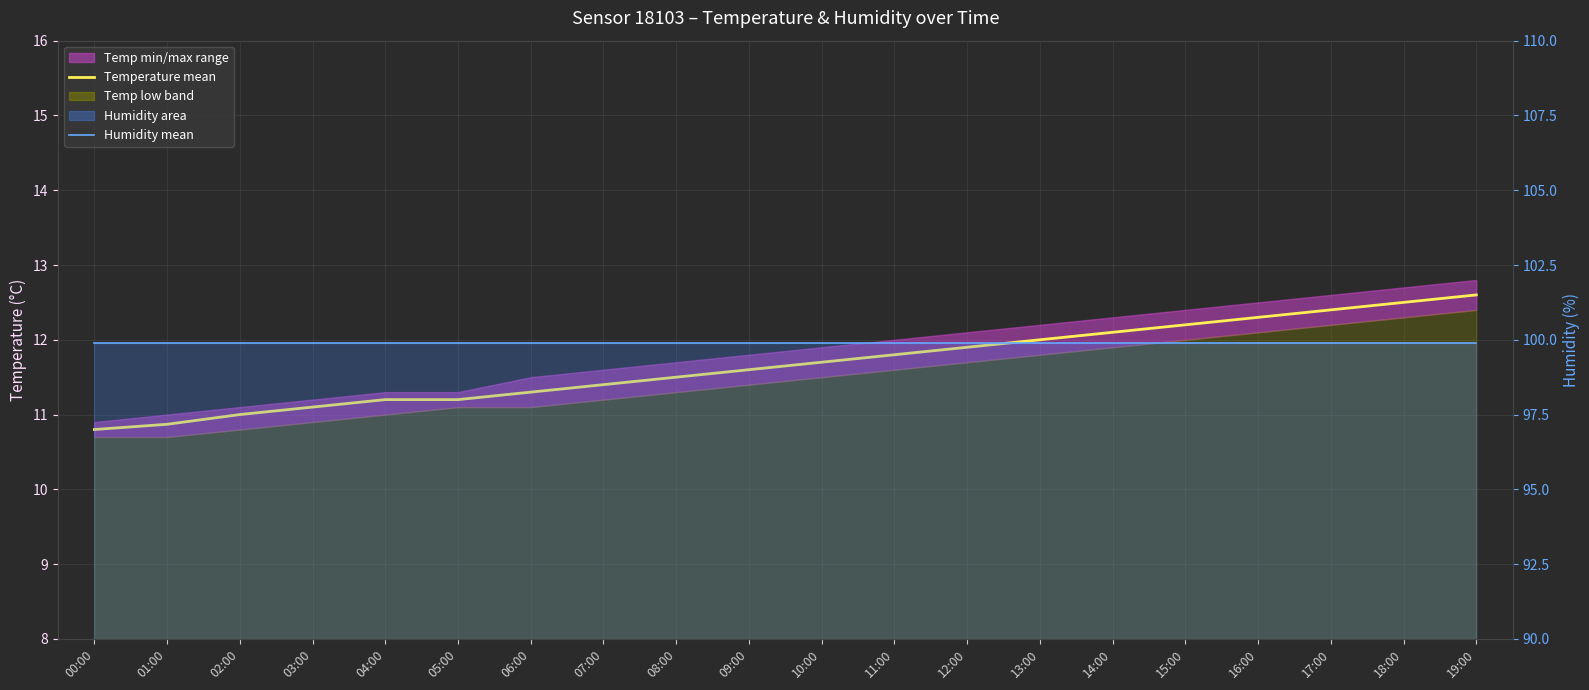

Read the Humidity mean value at 12:00.

99.9